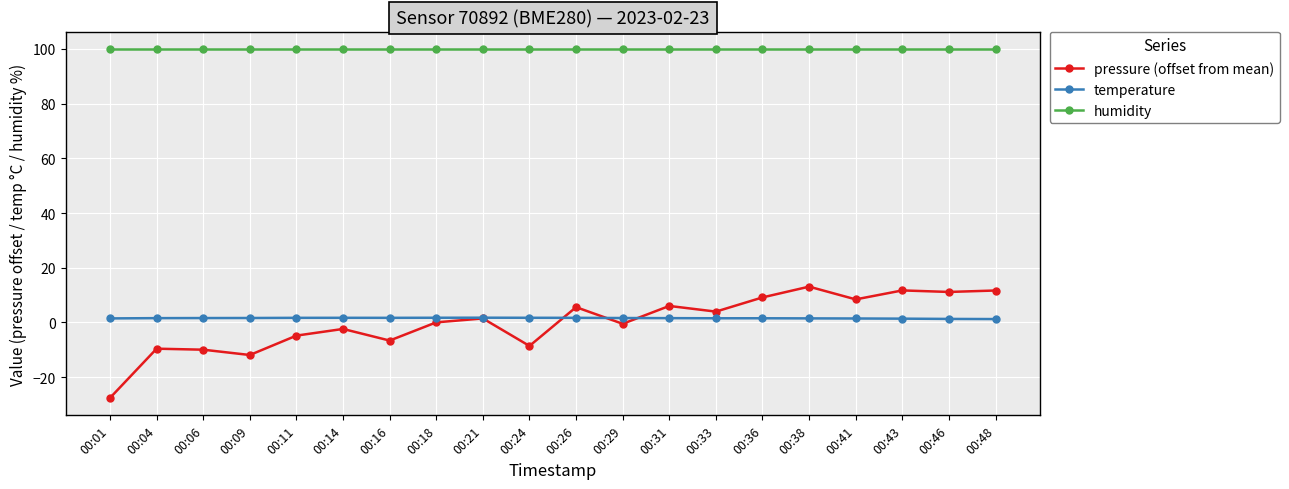

True or false: temperature and humidity intersect in this chart.

False